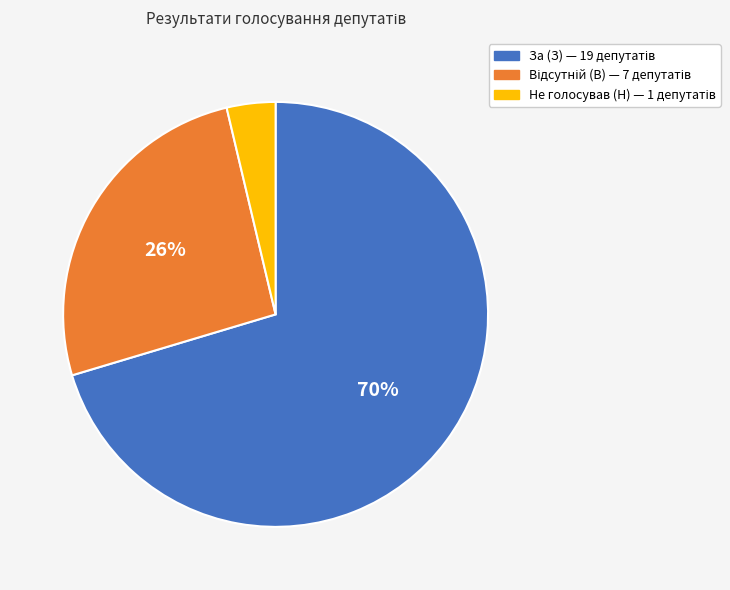

Is there a majority slice in this chart?

Yes